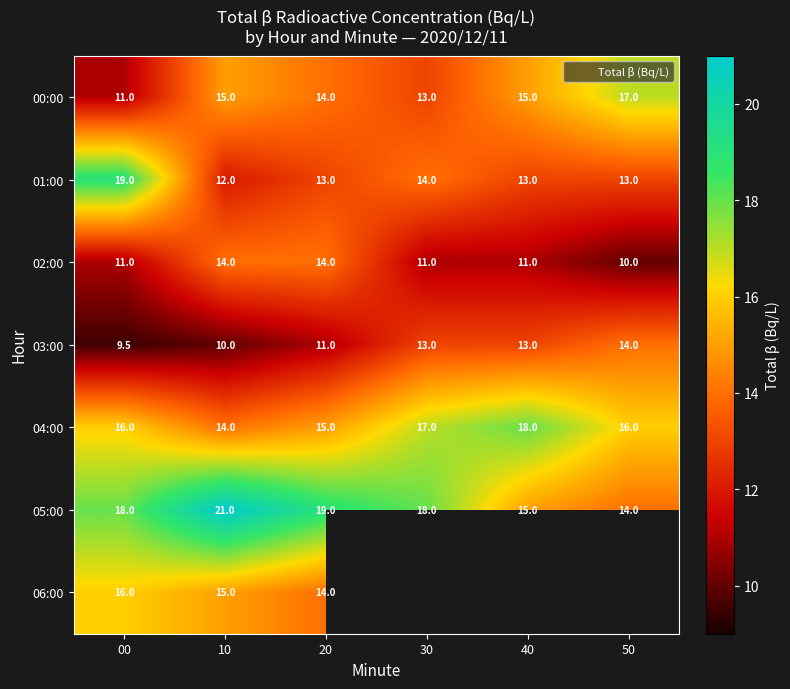

What is the difference between the 02:00 values at 50 and 40?

1.0